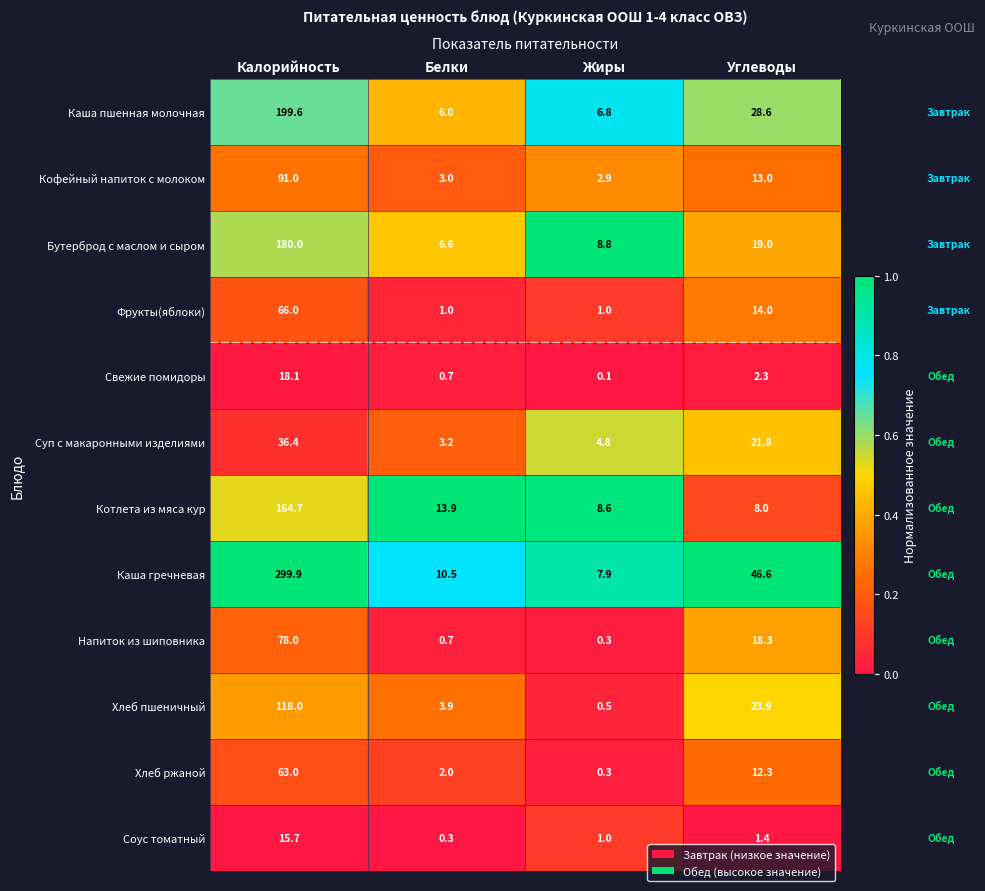

What is the difference between the second highest and minimum values in the Кофейный напиток с молоком series?

10.1